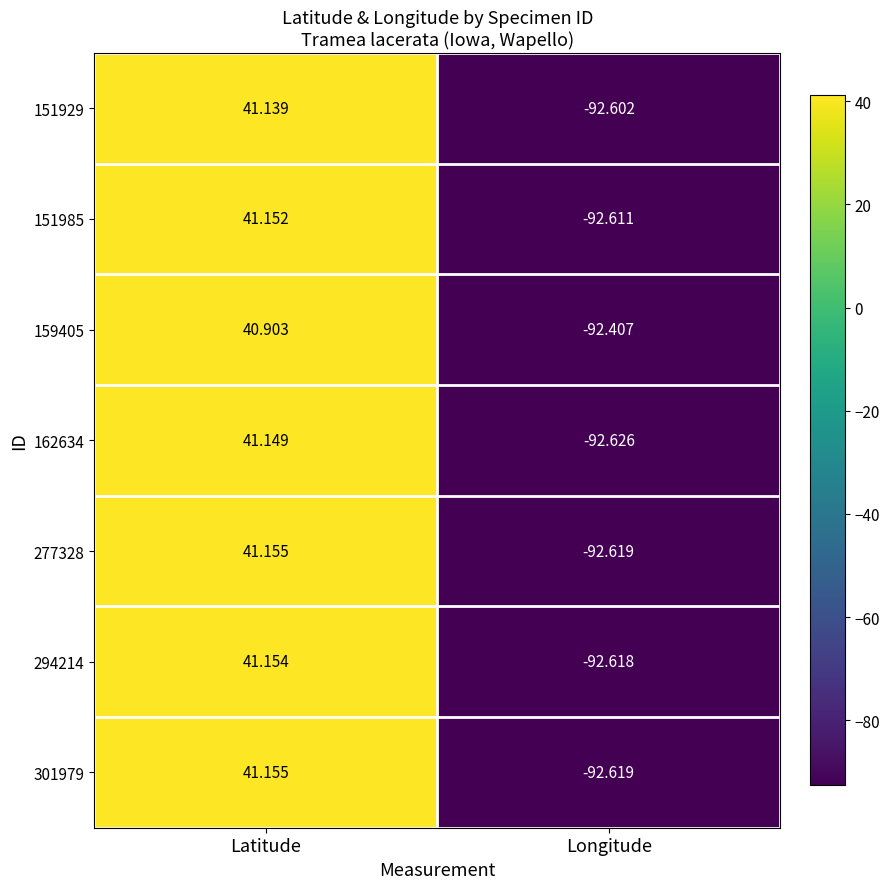

At which label does 159405 reach its minimum?

Longitude